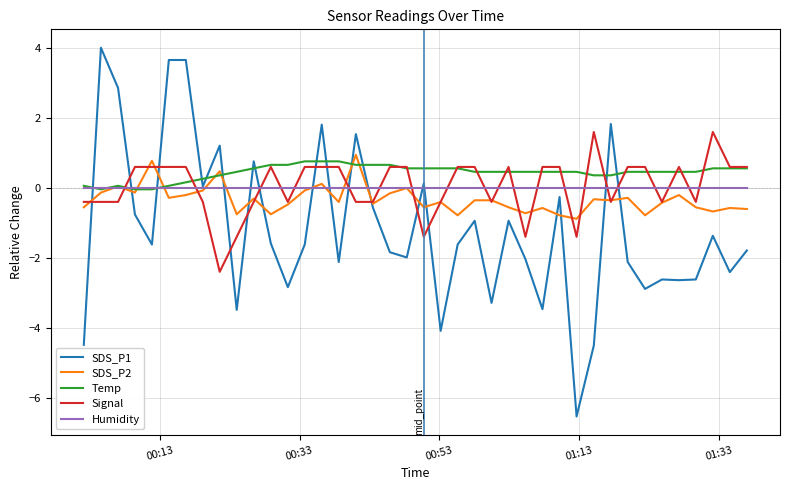

Which series has the largest range (max minus min)?

SDS_P1